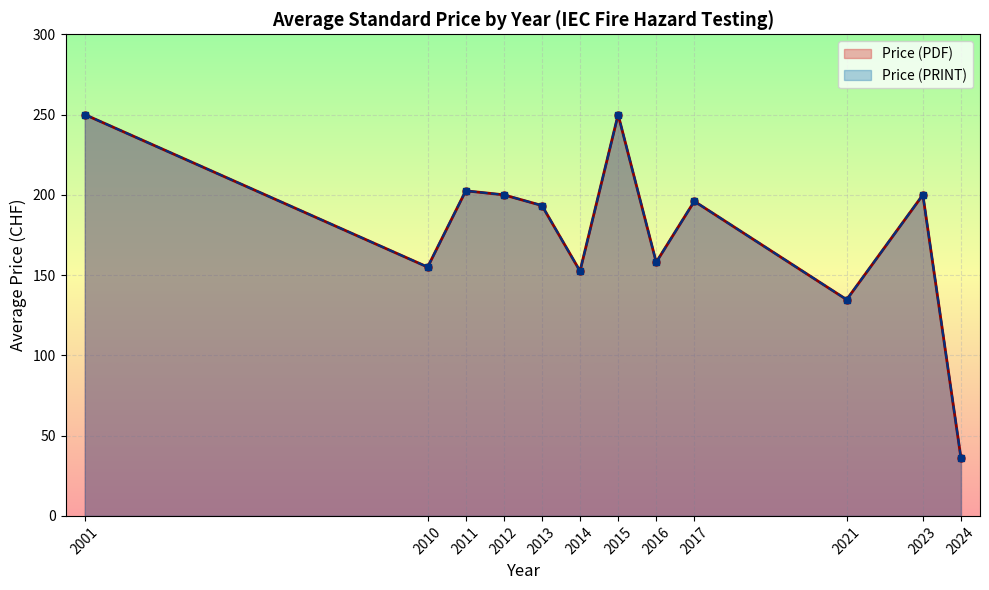

Rank the series at 2021 from lowest to highest value.

Price (PDF), Price (PRINT)